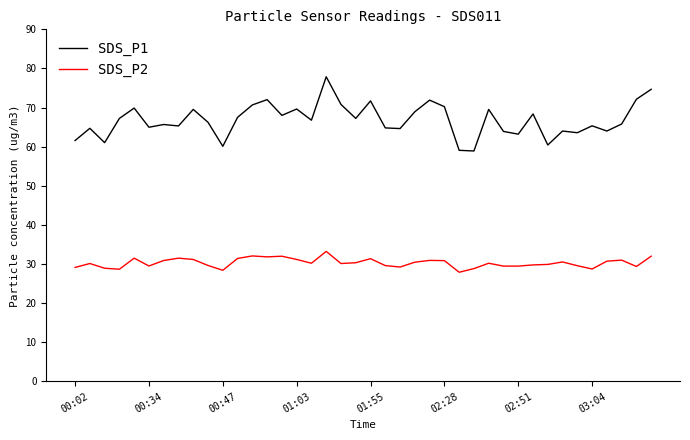

Which series has the largest range (max minus min)?

SDS_P1